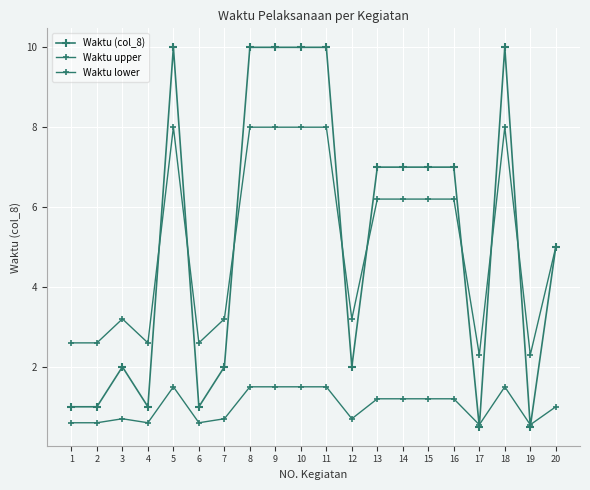

What is the minimum value for Waktu (col_8)?

0.5